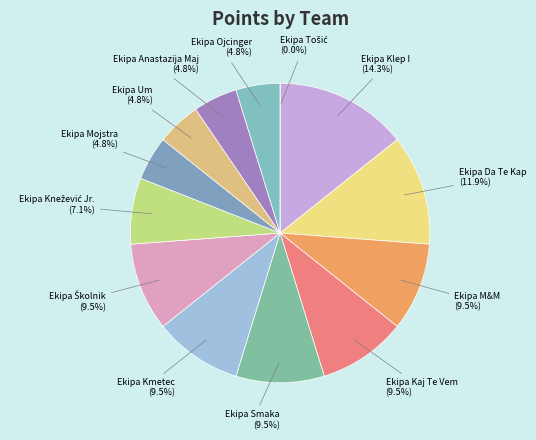

To the nearest percent, what is the difference between the largest and smallest slice percentages?

14%